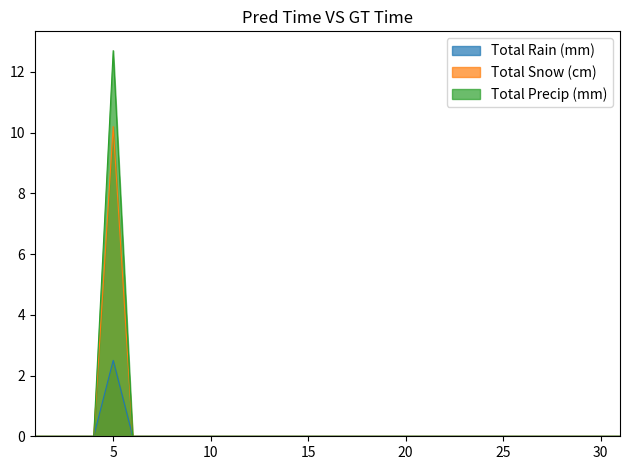

How many positive values does the Total Precip (mm) series have?

1